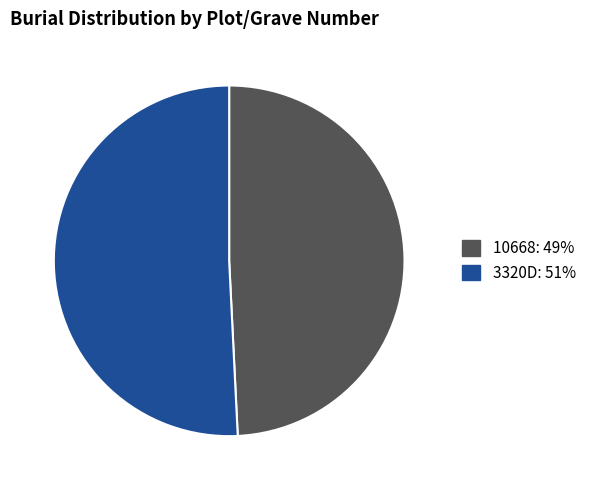

Do 10668 and 3320D together represent more than half of the pie?

Yes